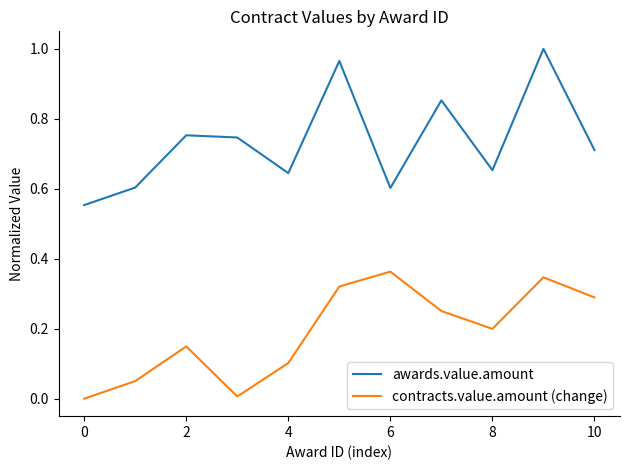

Which series has the largest total across all categories?

awards.value.amount